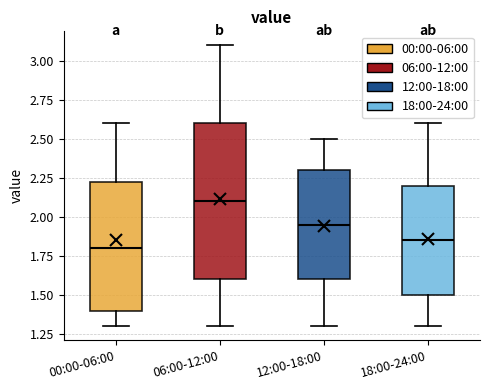

Where does the lower whisker of the box for 18:00-24:00 end on the y-axis? The values are not printed on the chart, so give them approximately, as read against the axis.

1.30